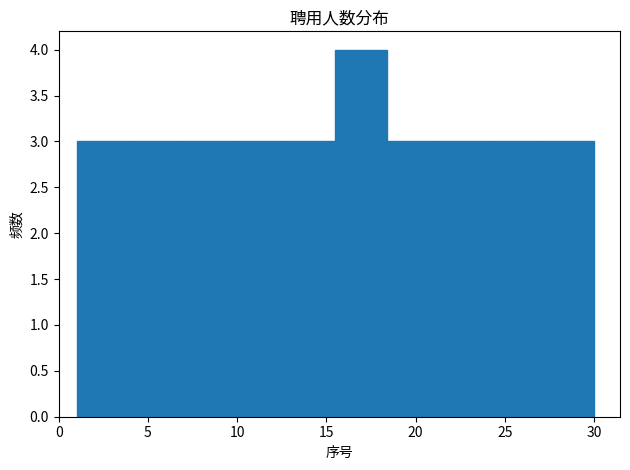

Over which range of the x-axis is the bar tallest?

15.5 to 18.4